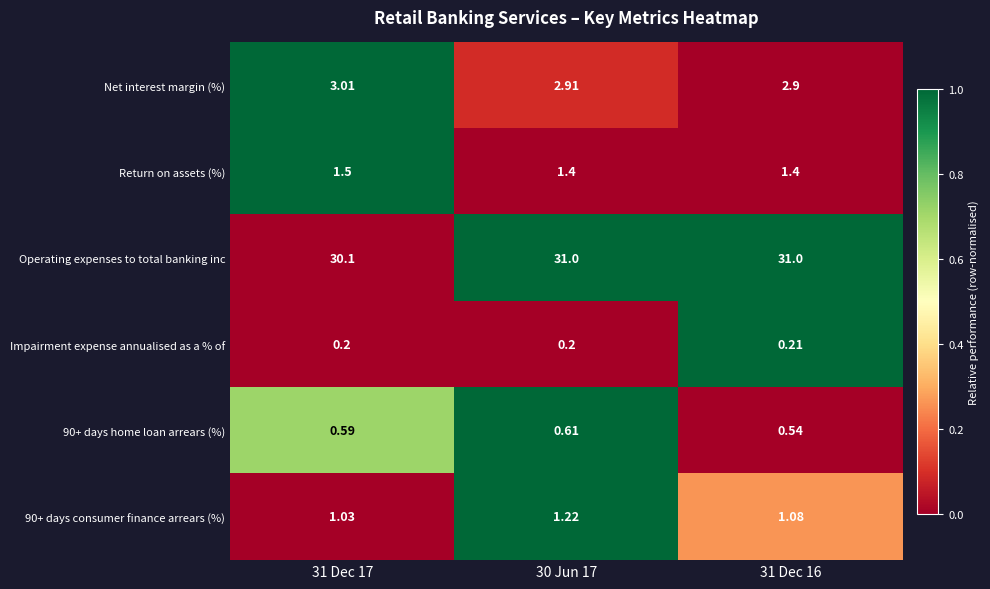

Which series changed the most between 31 Dec 17 and 30 Jun 17?

Operating expenses to total banking inc